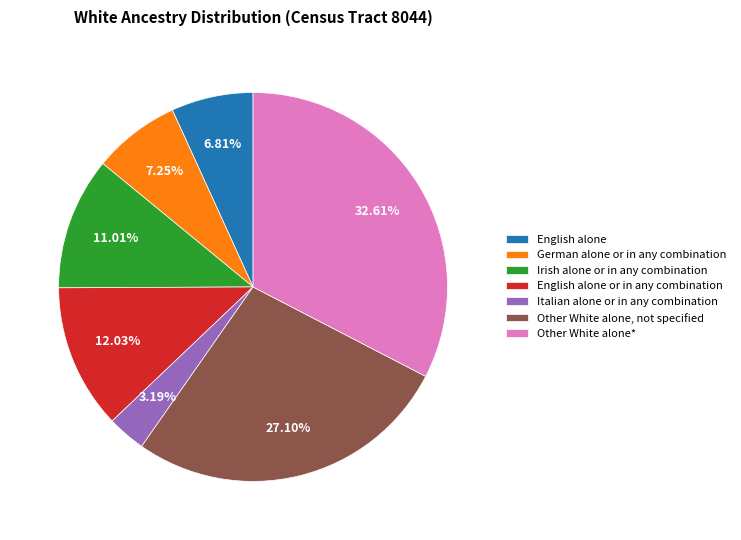

Between Italian alone or in any combination and Other White alone, not specified, which is larger?

Other White alone, not specified